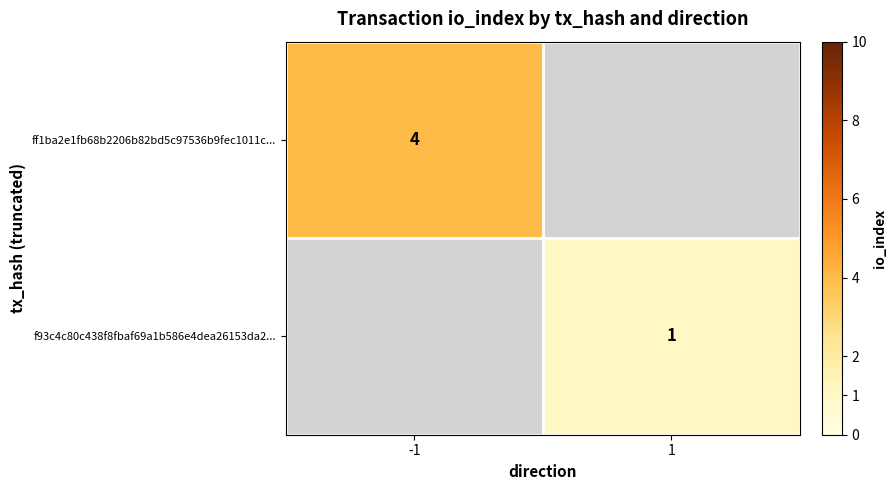

The value of f93c4c80c438f8fbaf69a1b586e4dea26153da2... at 1 is 2. True or false?

False